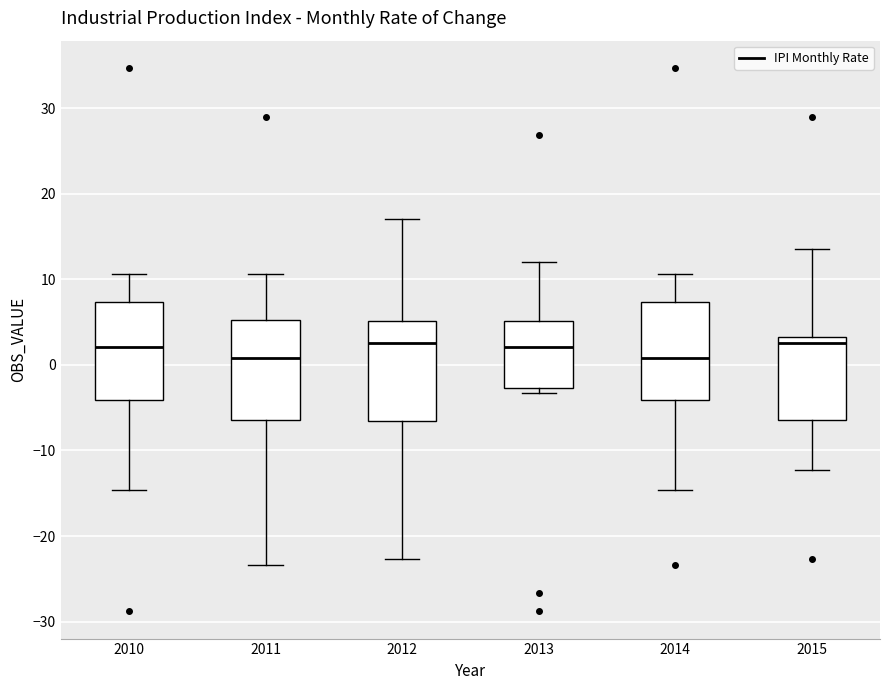

Reading left to right, transcribe this box plot: for each box, give where its median line is, the range the box spans, and where its two whiskers end, as read against the y-axis. The values are not printed on the chart, so give them approximately, as read against the axis.

2010: median 2, box -4 to 7, whiskers -15 to 11
2011: median 1, box -6 to 5, whiskers -23 to 11
2012: median 3, box -7 to 5, whiskers -23 to 17
2013: median 2, box -3 to 5, whiskers -3 (just below the box's lower edge) to 12
2014: median 1, box -4 to 7, whiskers -15 to 11
2015: median 3 (just below the box's upper edge), box -6 to 3, whiskers -12 to 14